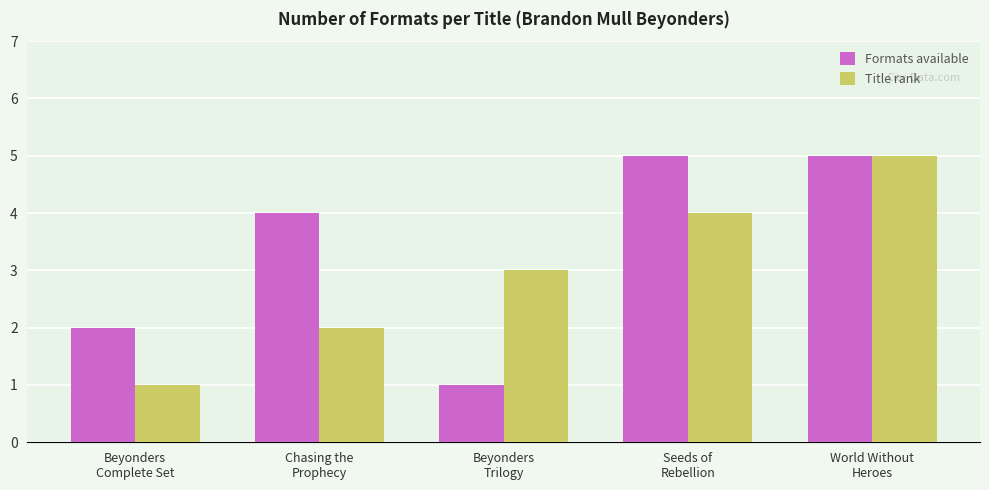

What is the difference between the highest and lowest values at Beyonders
Trilogy?

2